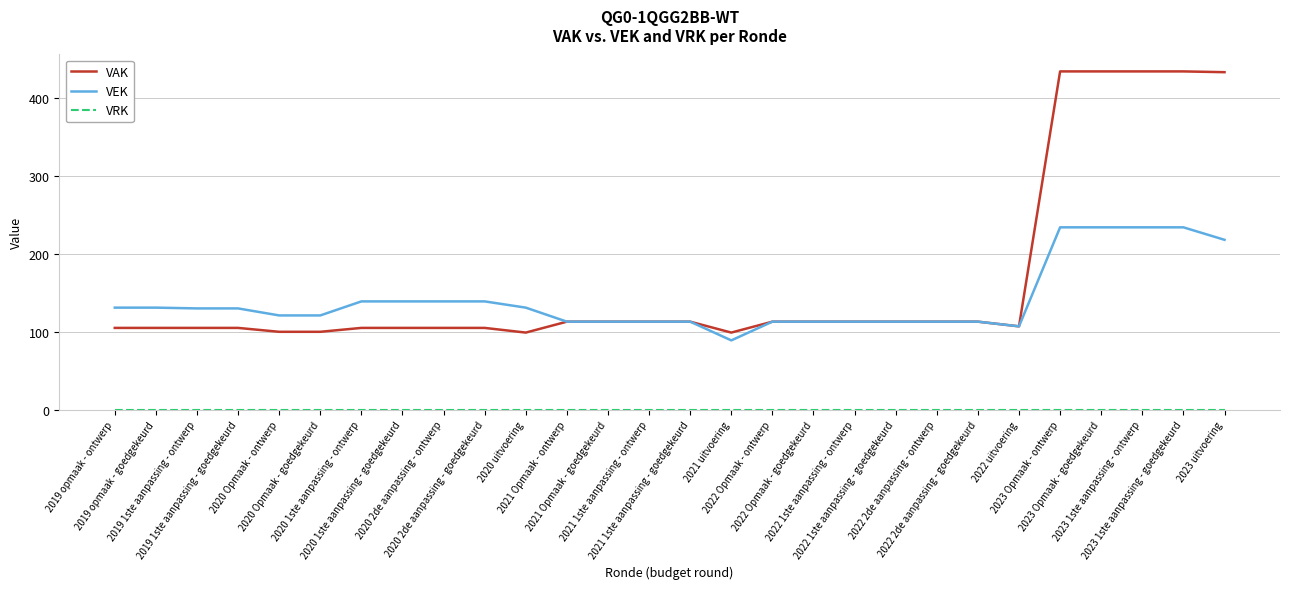

What is the maximum value for VAK?

434